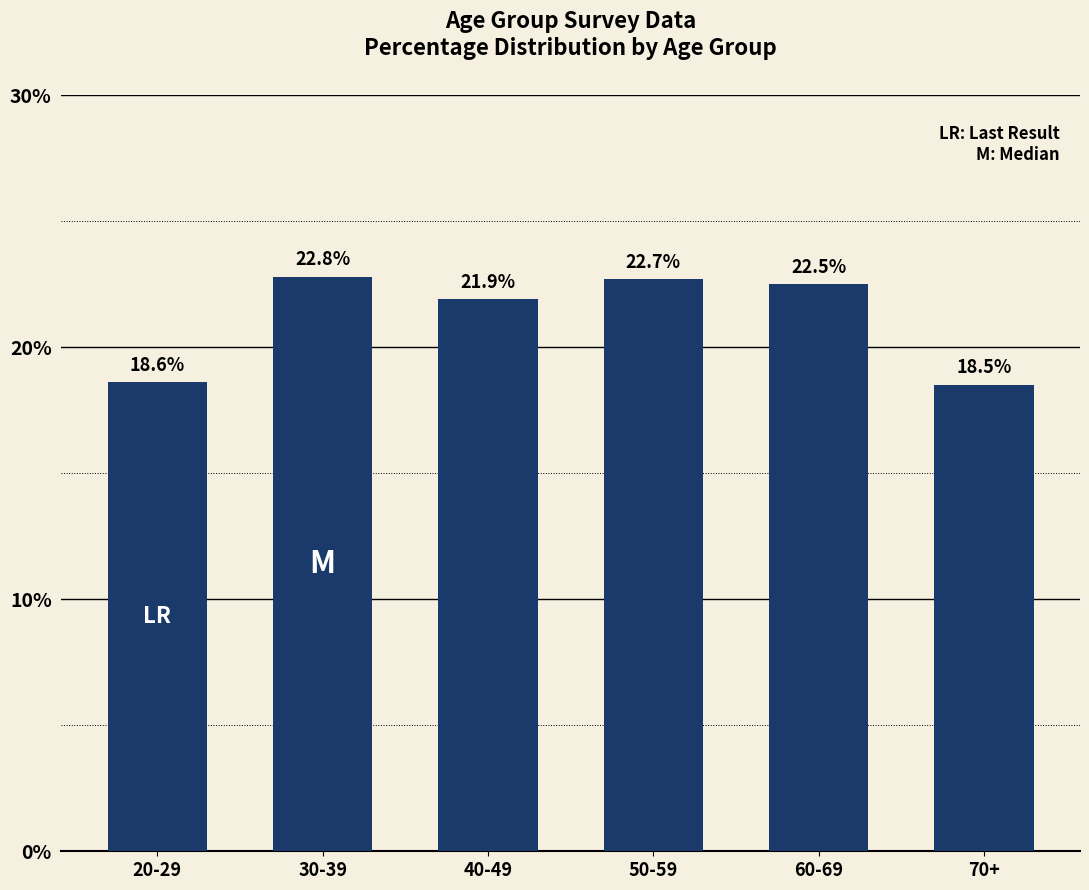

Reading left to right, extract all data points from this chart.

20-29=18.6	30-39=22.8	40-49=21.9	50-59=22.7	60-69=22.5	70+=18.5